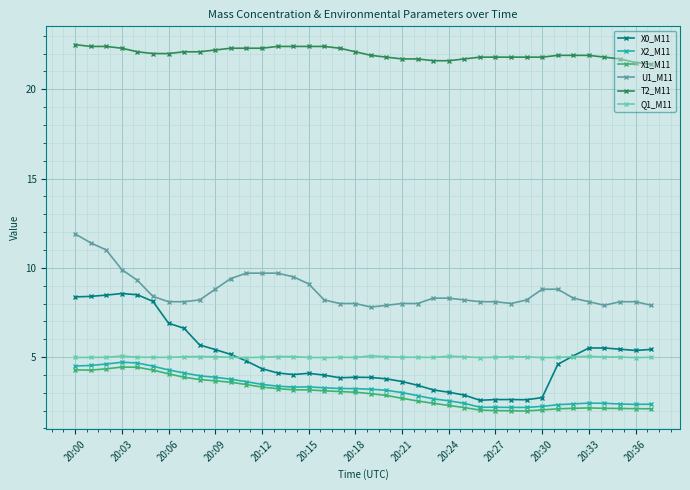

Which series has the widest spread of values?

X0_M11